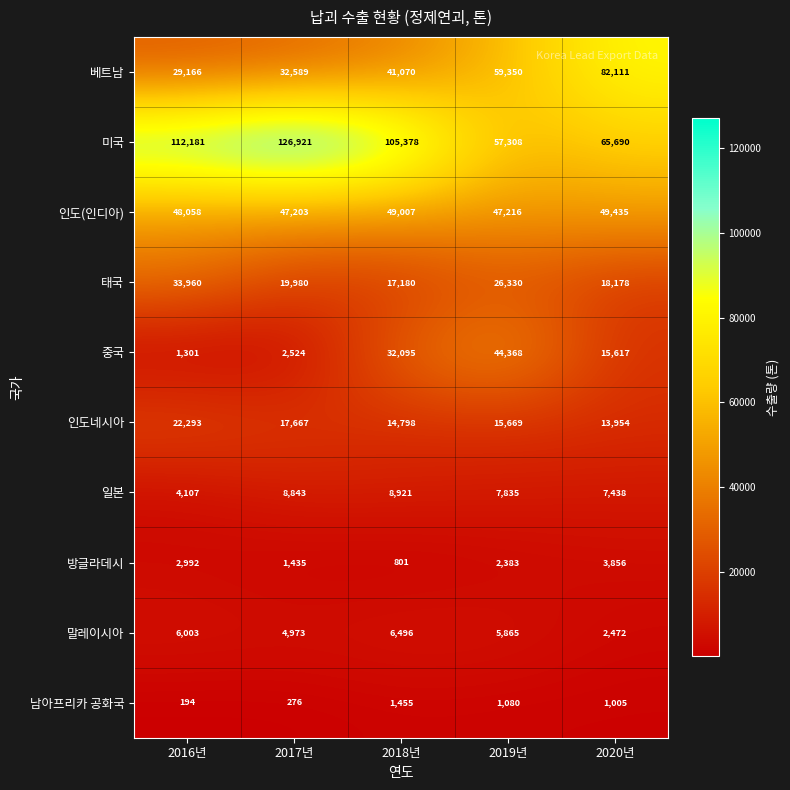

List the labels in order of 남아프리카 공화국 value, largest first.

2018년, 2019년, 2020년, 2017년, 2016년